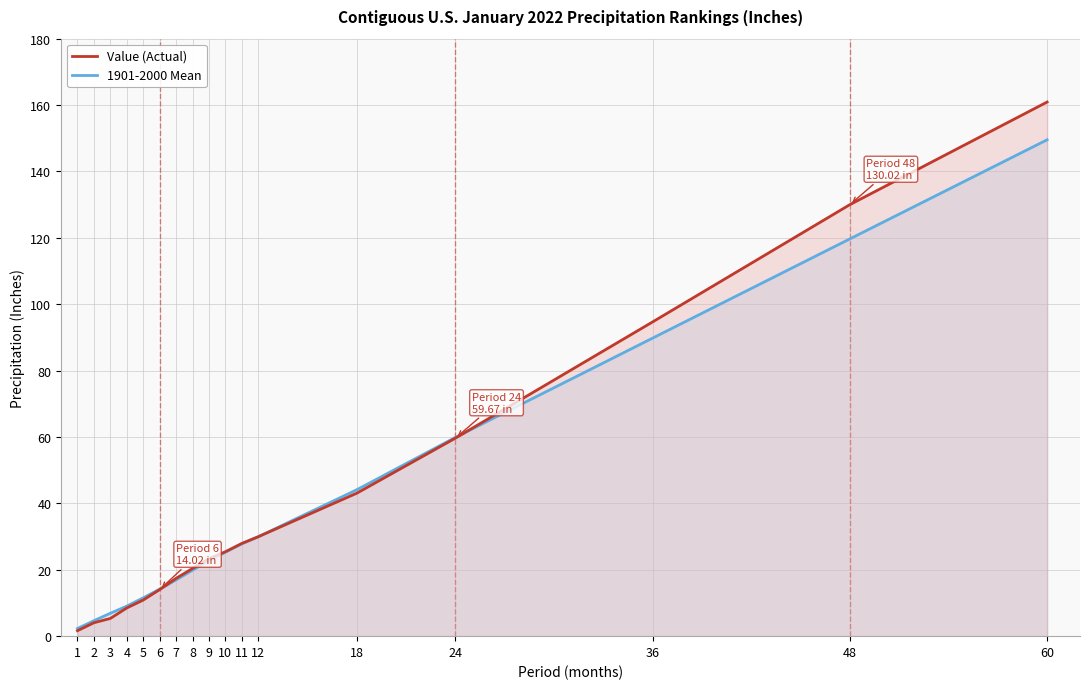

Rank the series at 3 from highest to lowest value.

1901-2000 Mean, Value (Actual)